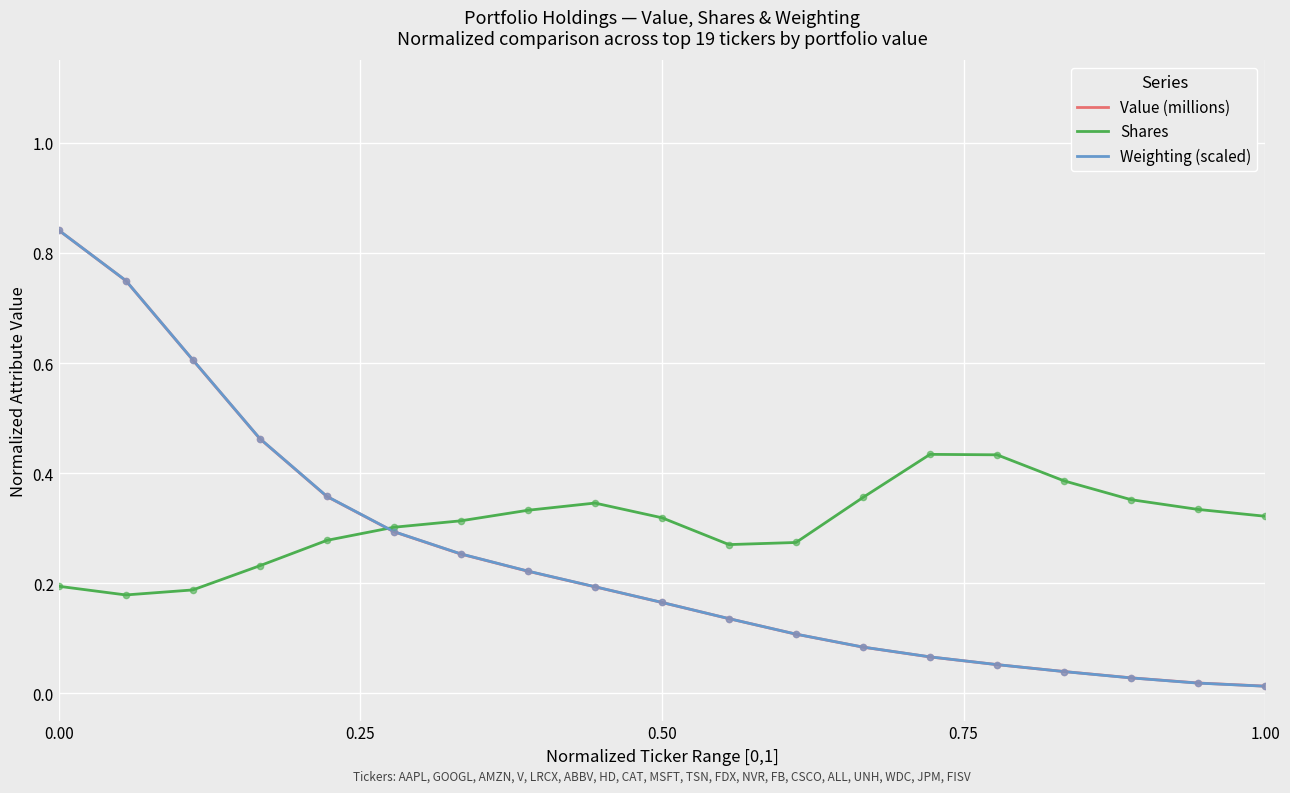

Which series has the largest range (max minus min)?

Weighting (scaled)